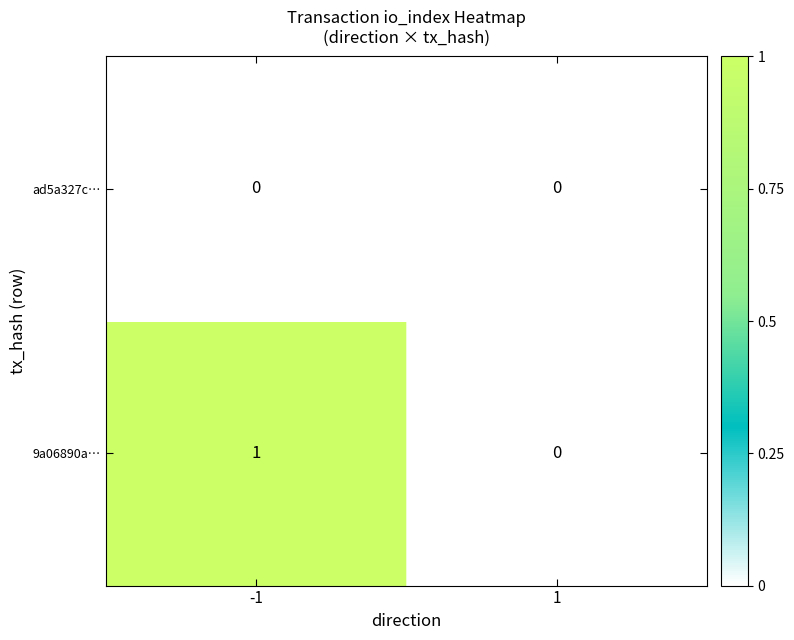

At -1, list the series in order from smallest to largest.

ad5a327c…, 9a06890a…